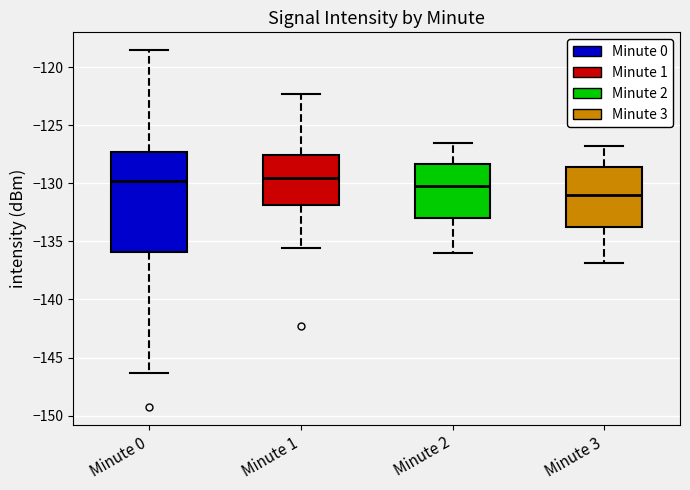

Comparing the boxes themselves (not the whiskers), which one is the tallest?

Minute 0